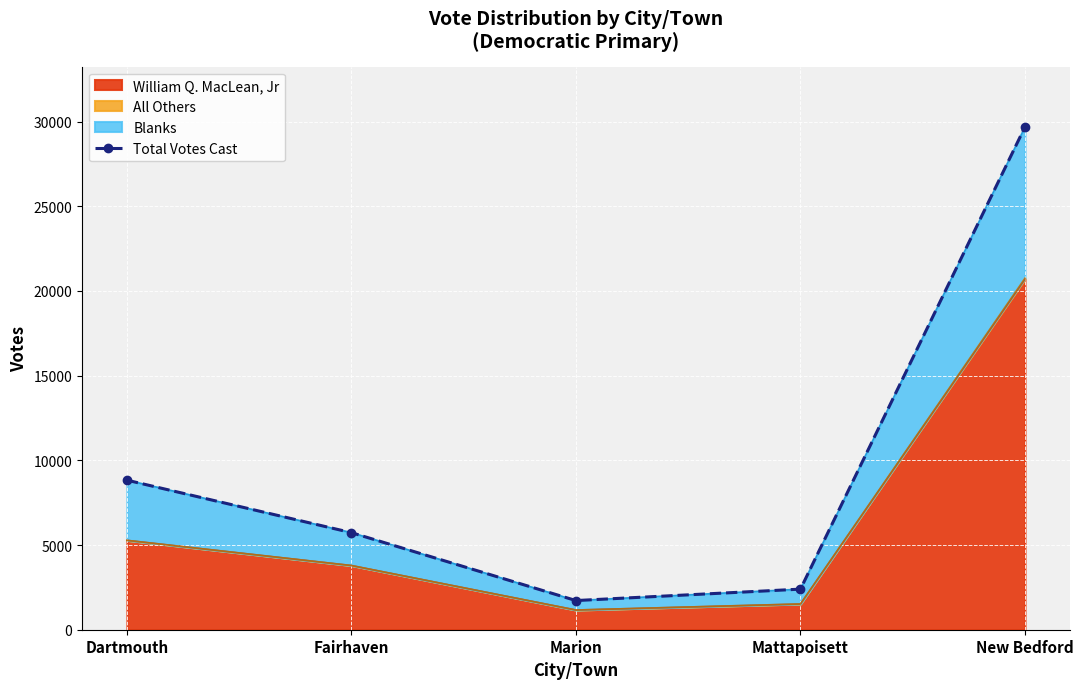

Reading left to right, list all the values displayed in this chart.

Dartmouth=8830	Fairhaven=5731	Marion=1722	Mattapoisett=2397	New Bedford=29685